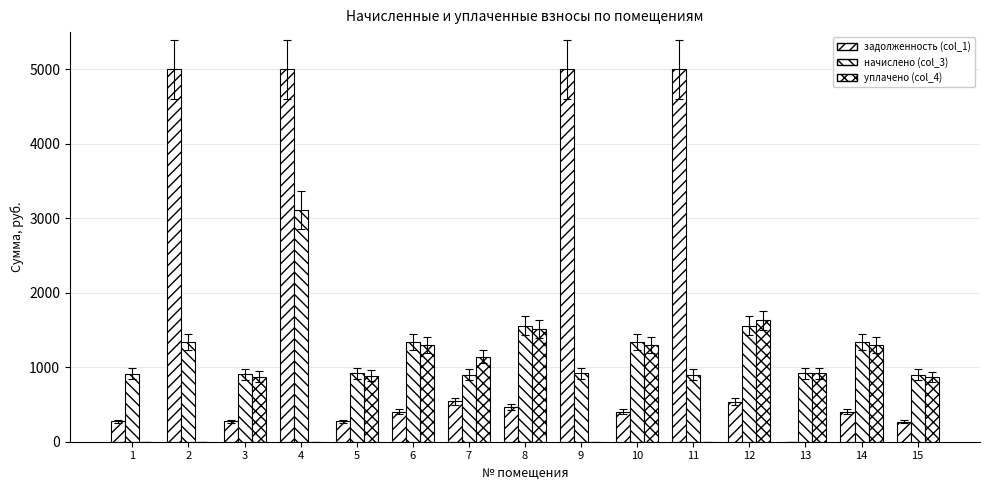

True or false: уплачено (col_4) has a value of 871.9 at 15.

True